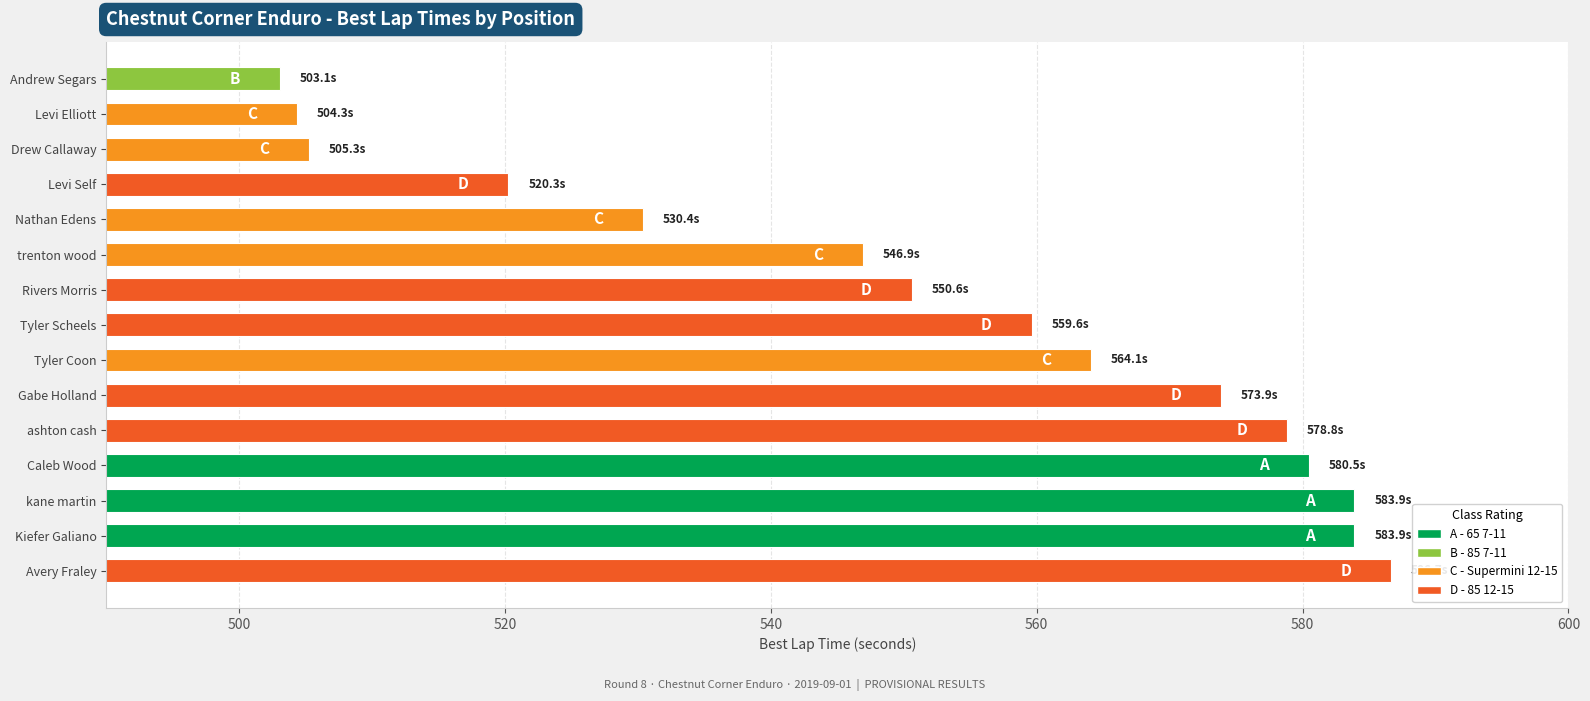

Approximately how many times larger is the value at ashton cash compared to Levi Elliott?

1.1